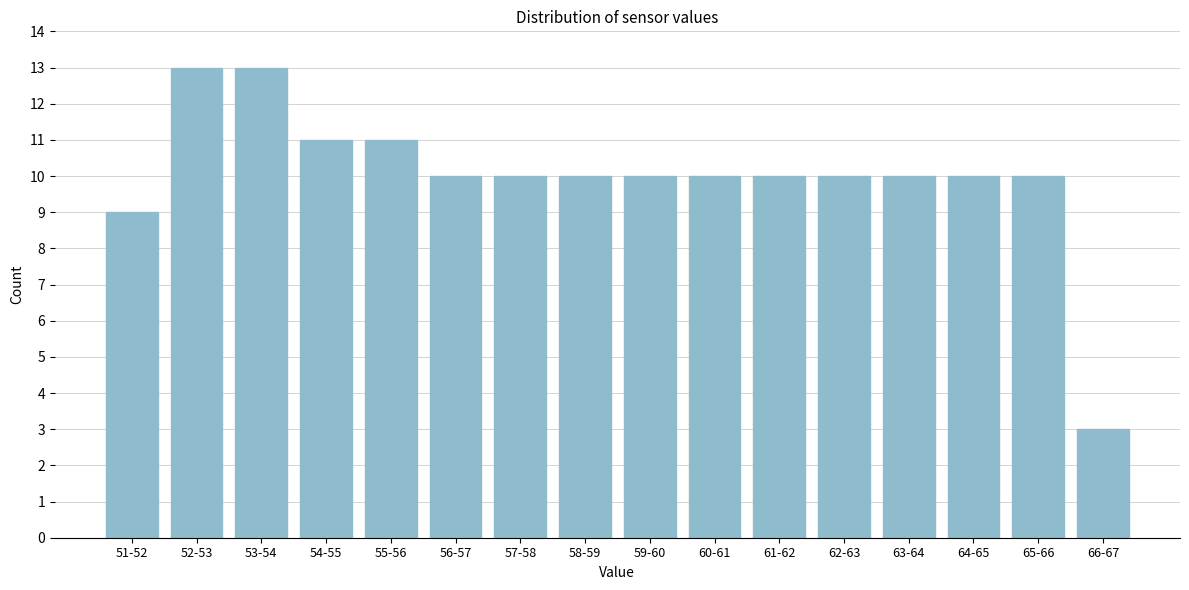

Reading left to right, extract all data points from this chart.

51-52=9	52-53=13	53-54=13	54-55=11	55-56=11	56-57=10	57-58=10	58-59=10	59-60=10	60-61=10	61-62=10	62-63=10	63-64=10	64-65=10	65-66=10	66-67=3